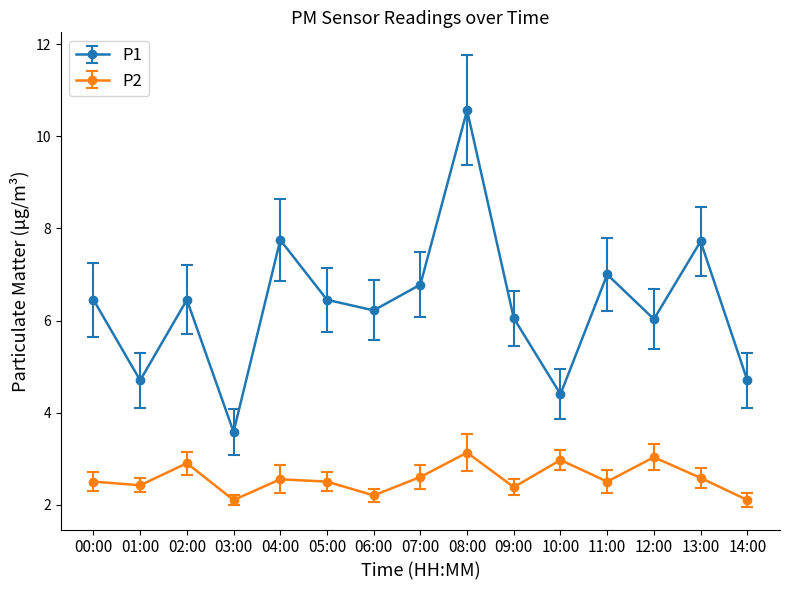

Where is the first local maximum for P2?

02:00